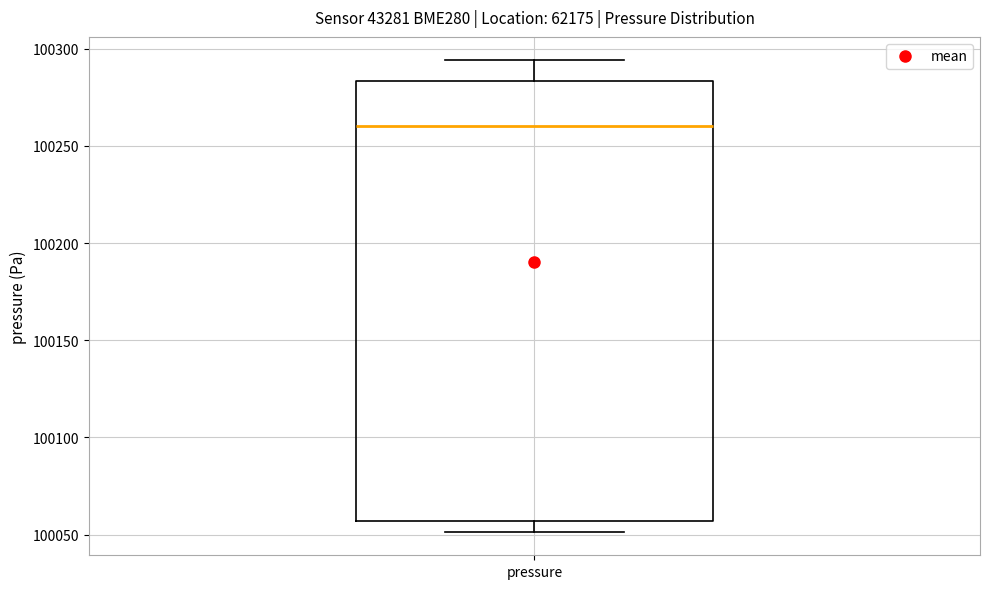

Read this box plot against the y-axis: the position of the median line, the range covered by the box, and the ends of both whiskers. The values are not printed on the chart, so give them approximately, as read against the axis.

median 100260, box 100055 to 100285, whiskers 100050 to 100295